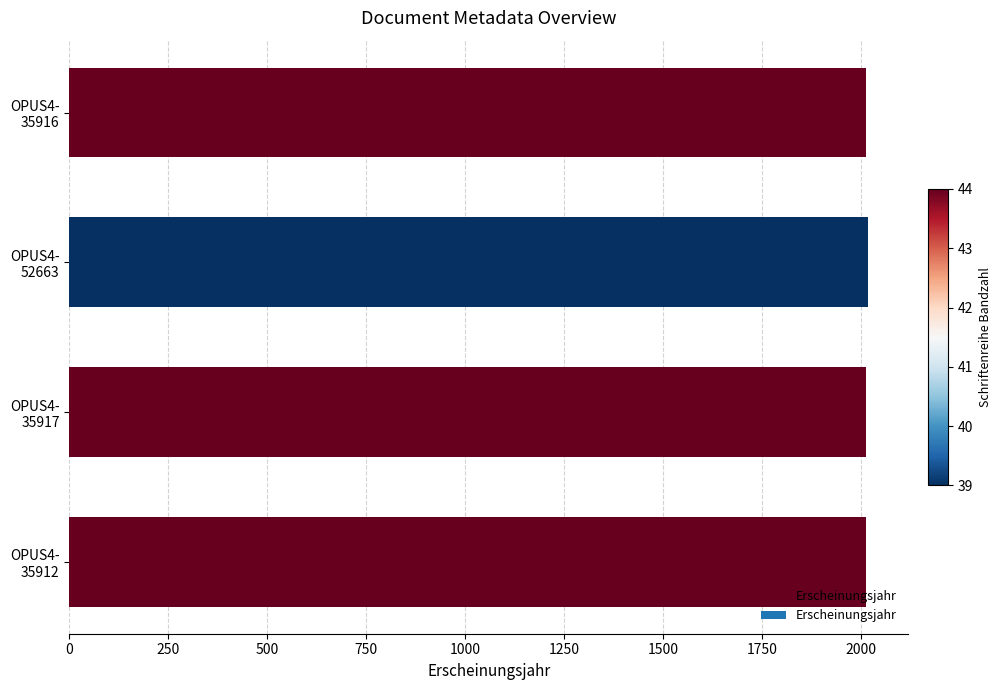

What is the maximum value shown in the chart?

2018